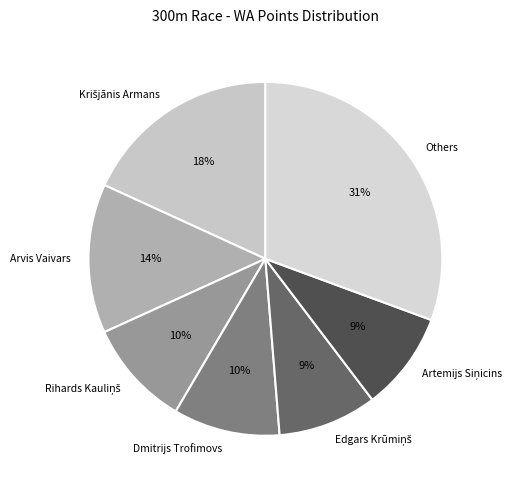

The Dmitrijs Trofimovs slice represents 10% of the pie. True or false?

True